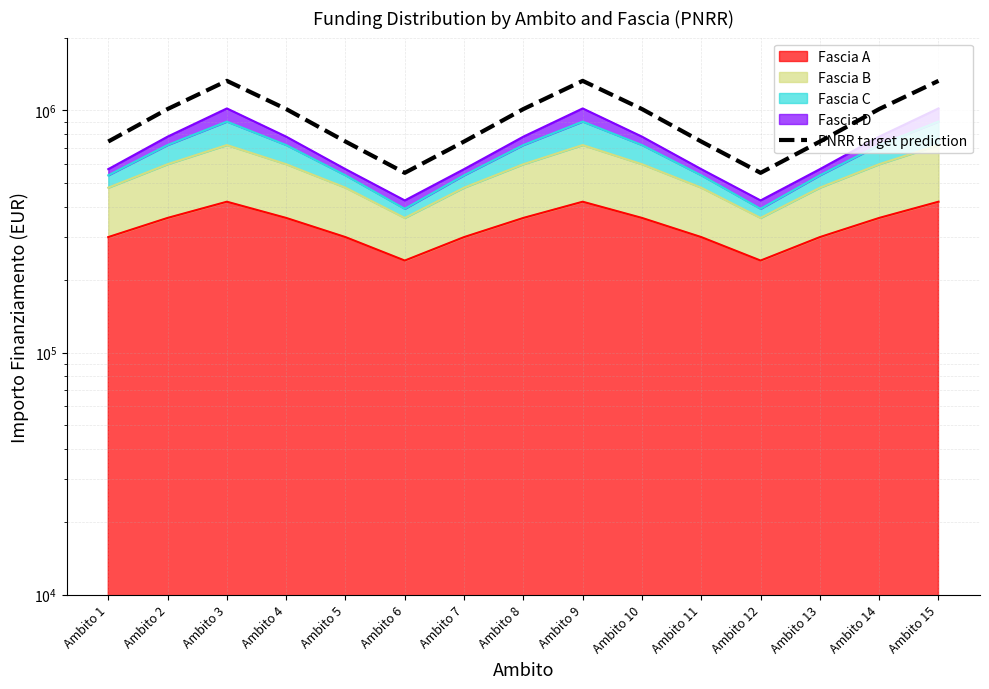

What is the change in value from Ambito 10 to Ambito 12?

-460959.2